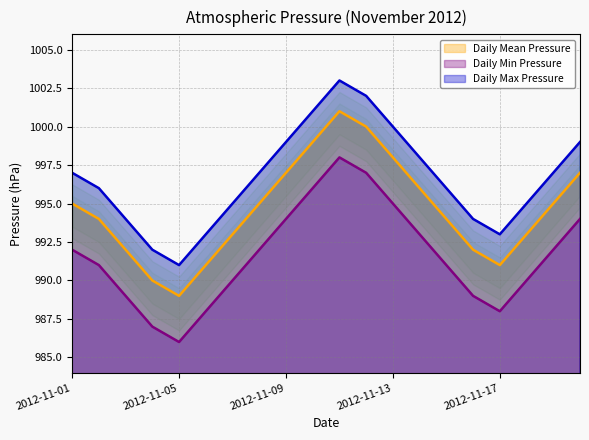

Is it true that Daily Max Pressure equals 582 at 2012-11-17?

False